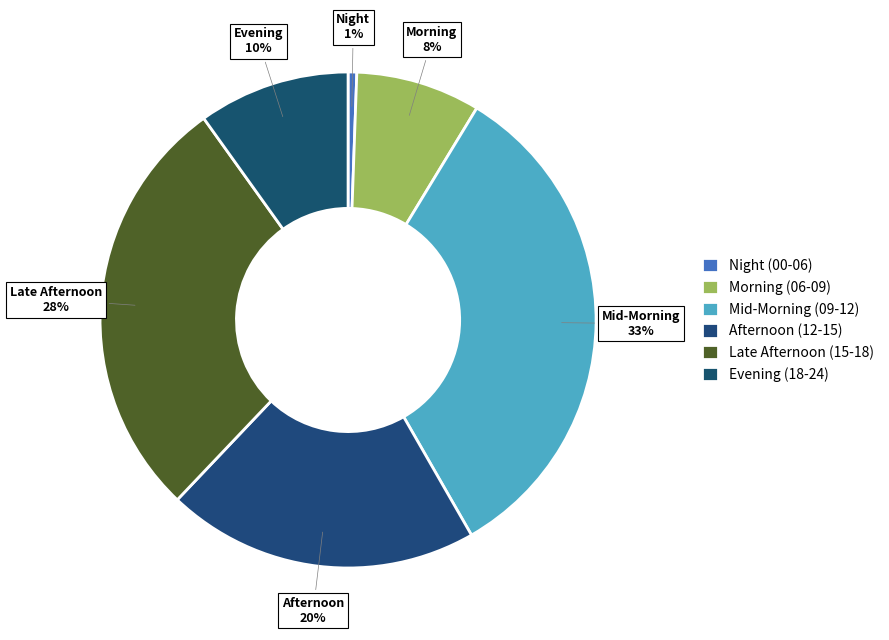

How many slices are in this pie chart?

6